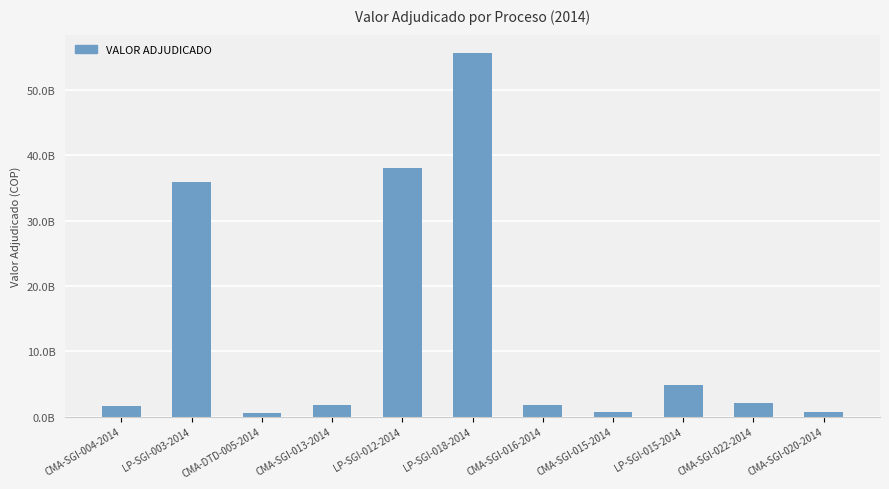

What is the sum of the values at CMA-SGI-004-2014 and CMA-SGI-016-2014?

3462233743